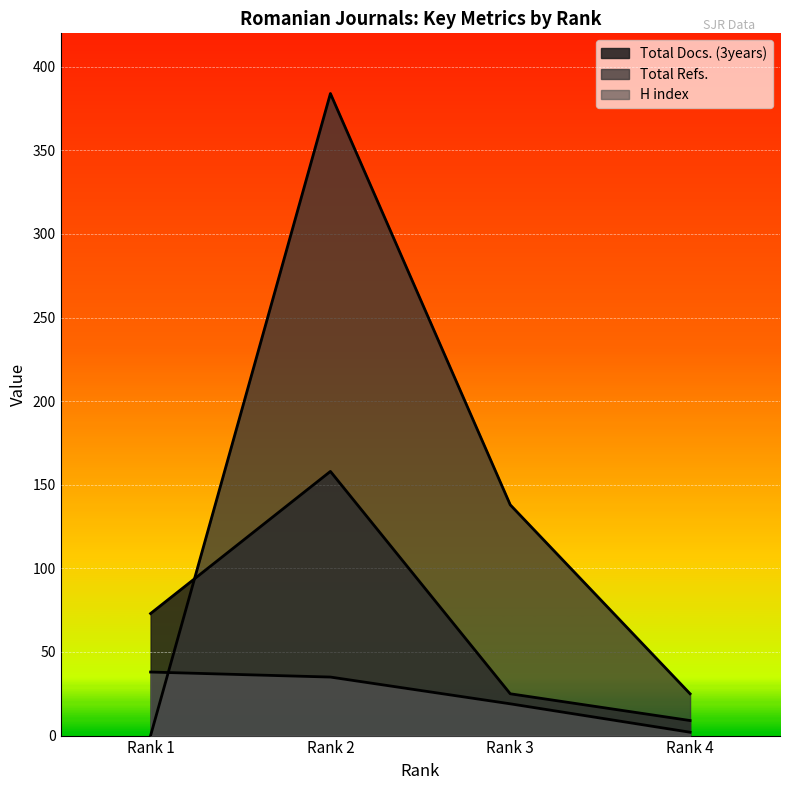

At which label does Total Docs. (3years) reach its peak?

Rank 2